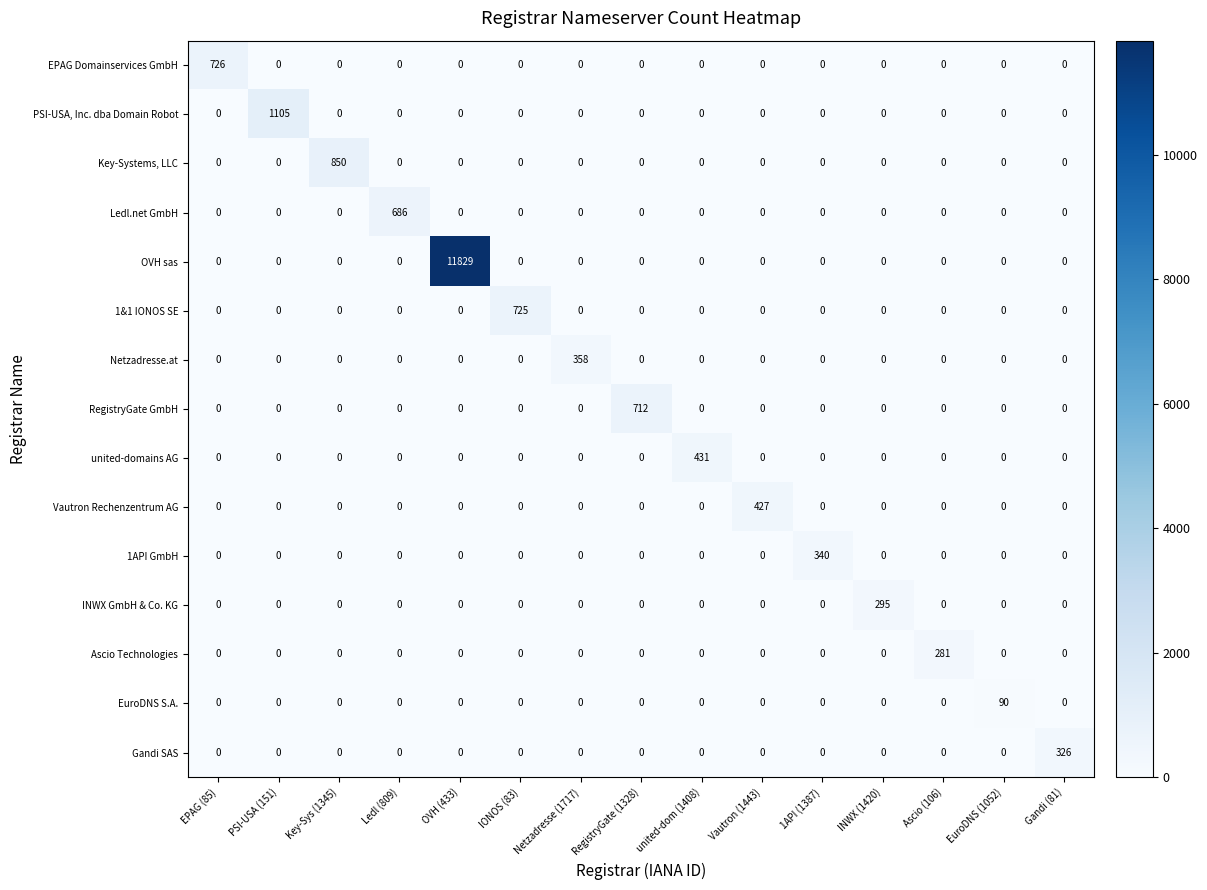

At which category is the sum across all series the highest?

OVH (433)